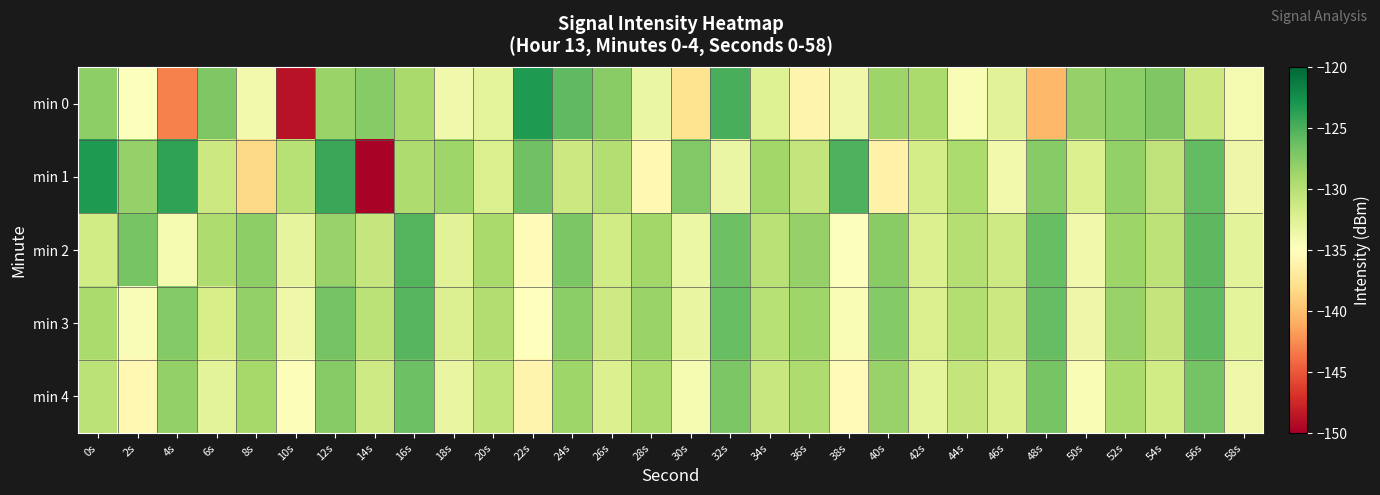

Reading left to right, extract all data points from this chart.

min 0: 0s=-127.9	2s=-134.8	4s=-143.0	6s=-127.2	8s=-134.0	10s=-148.7	12s=-128.5	14s=-127.5	16s=-129.2	18s=-133.9	20s=-133.0	22s=-123.2	24s=-125.8	26s=-127.7	28s=-133.4	30s=-137.6	32s=-124.9	34s=-132.5	36s=-136.0	38s=-133.8	40s=-128.6	42s=-129.4	44s=-134.5	46s=-132.7	48s=-140.3	50s=-128.3	52s=-127.8	54s=-127.2	56s=-131.1	58s=-134.3
min 1: 0s=-123.3	2s=-128.3	4s=-123.9	6s=-131.2	8s=-138.4	10s=-130.0	12s=-124.3	14s=-149.8	16s=-129.5	18s=-128.7	20s=-132.1	22s=-126.5	24s=-131.2	26s=-129.8	28s=-135.6	30s=-127.3	32s=-133.4	34s=-128.9	36s=-130.7	38s=-125.1	40s=-136.2	42s=-131.8	44s=-129.4	46s=-134.0	48s=-127.6	50s=-132.3	52s=-128.1	54s=-130.5	56s=-125.9	58s=-133.7
min 2: 0s=-131.5	2s=-126.8	4s=-134.2	6s=-129.6	8s=-127.9	10s=-133.1	12s=-128.4	14s=-130.8	16s=-125.3	18s=-132.7	20s=-129.2	22s=-135.4	24s=-127.1	26s=-131.6	28s=-128.8	30s=-133.5	32s=-126.4	34s=-130.1	36s=-128.3	38s=-134.8	40s=-127.7	42s=-132.2	44s=-129.9	46s=-131.3	48s=-126.1	50s=-133.9	52s=-128.6	54s=-130.4	56s=-125.7	58s=-132.8
min 3: 0s=-129.3	2s=-134.6	4s=-127.4	6s=-131.9	8s=-128.2	10s=-133.8	12s=-126.7	14s=-130.3	16s=-125.5	18s=-132.4	20s=-129.7	22s=-135.1	24s=-127.8	26s=-131.4	28s=-128.5	30s=-133.3	32s=-126.2	34s=-130.0	36s=-128.7	38s=-134.5	40s=-127.5	42s=-132.1	44s=-129.8	46s=-131.2	48s=-126.0	50s=-133.6	52s=-128.4	54s=-130.7	56s=-125.8	58s=-132.9
min 4: 0s=-130.2	2s=-135.7	4s=-128.1	6s=-132.8	8s=-129.1	10s=-134.7	12s=-127.6	14s=-131.3	16s=-126.4	18s=-133.3	20s=-130.6	22s=-136.0	24s=-128.7	26s=-132.3	28s=-129.4	30s=-134.2	32s=-127.1	34s=-130.9	36s=-129.6	38s=-135.4	40s=-128.4	42s=-133.0	44s=-130.7	46s=-132.1	48s=-126.9	50s=-134.5	52s=-129.3	54s=-131.6	56s=-126.7	58s=-133.8